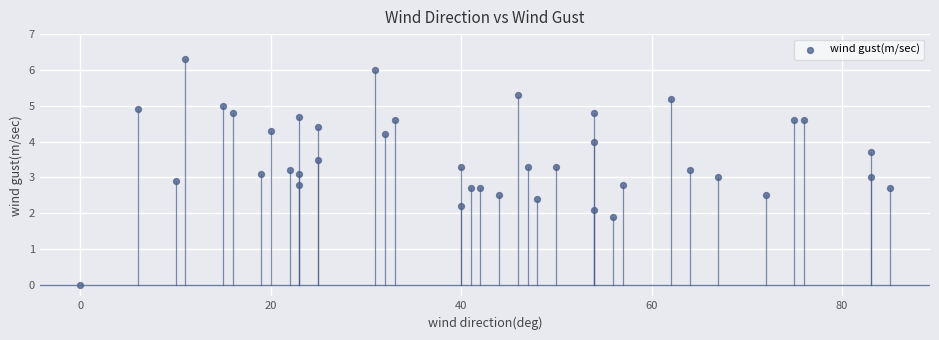

What is the range of X values (max minus min)?

85.0